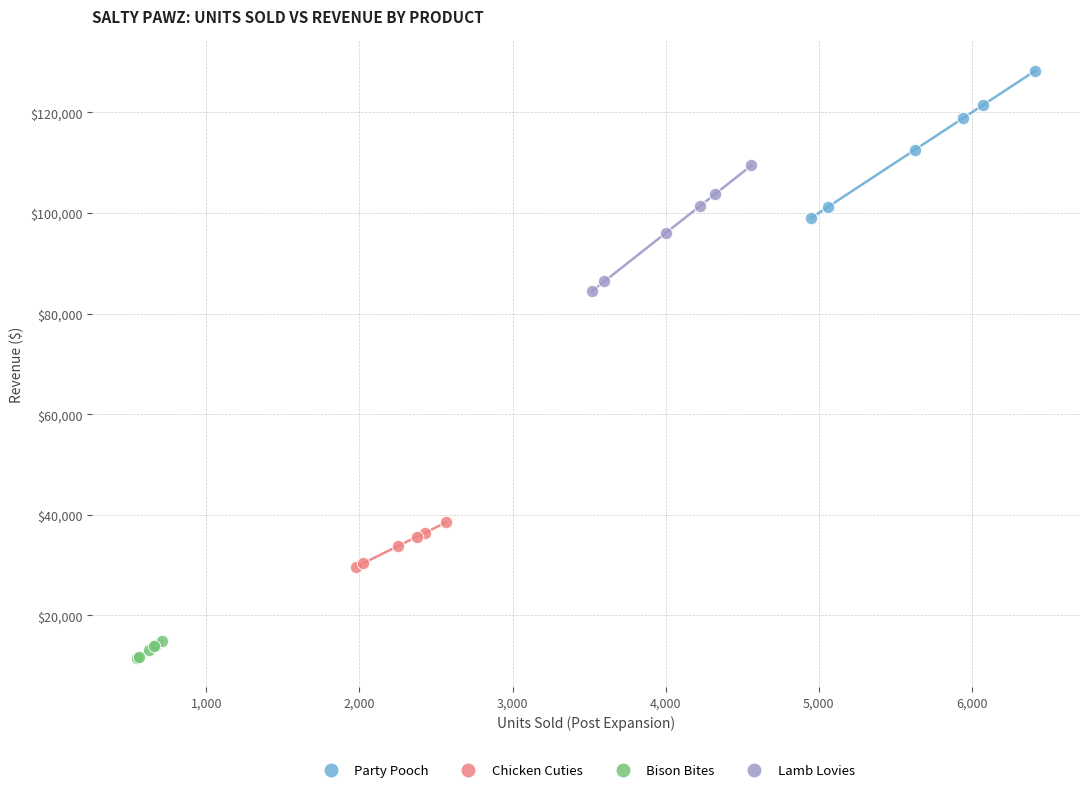

Which series has the largest Y range (max minus min)?

Party Pooch